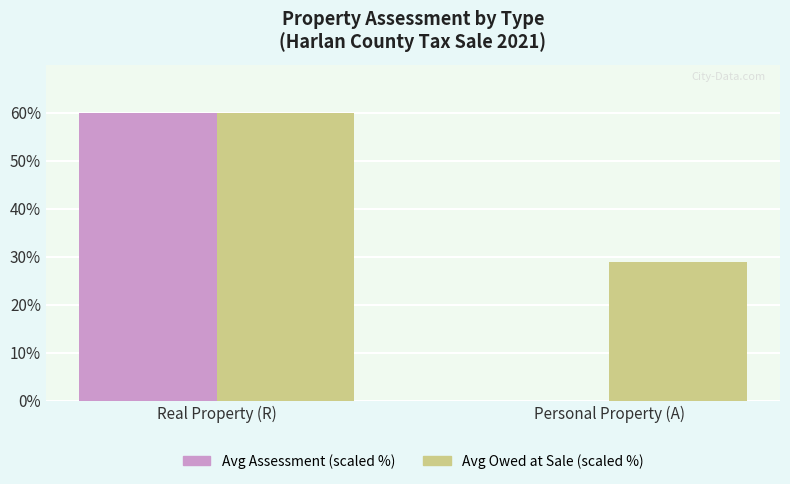

True or false: Avg Assessment (scaled %) has a value of 0.0 at Personal Property (A).

True